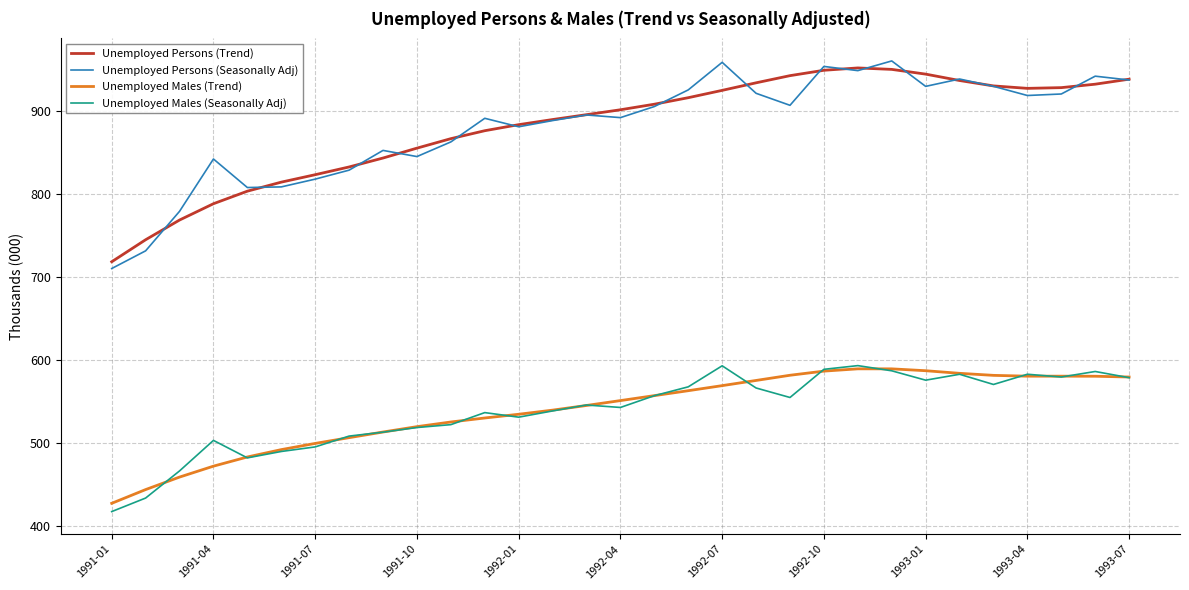

What is the maximum value for Unemployed Males (Trend)?

589.2